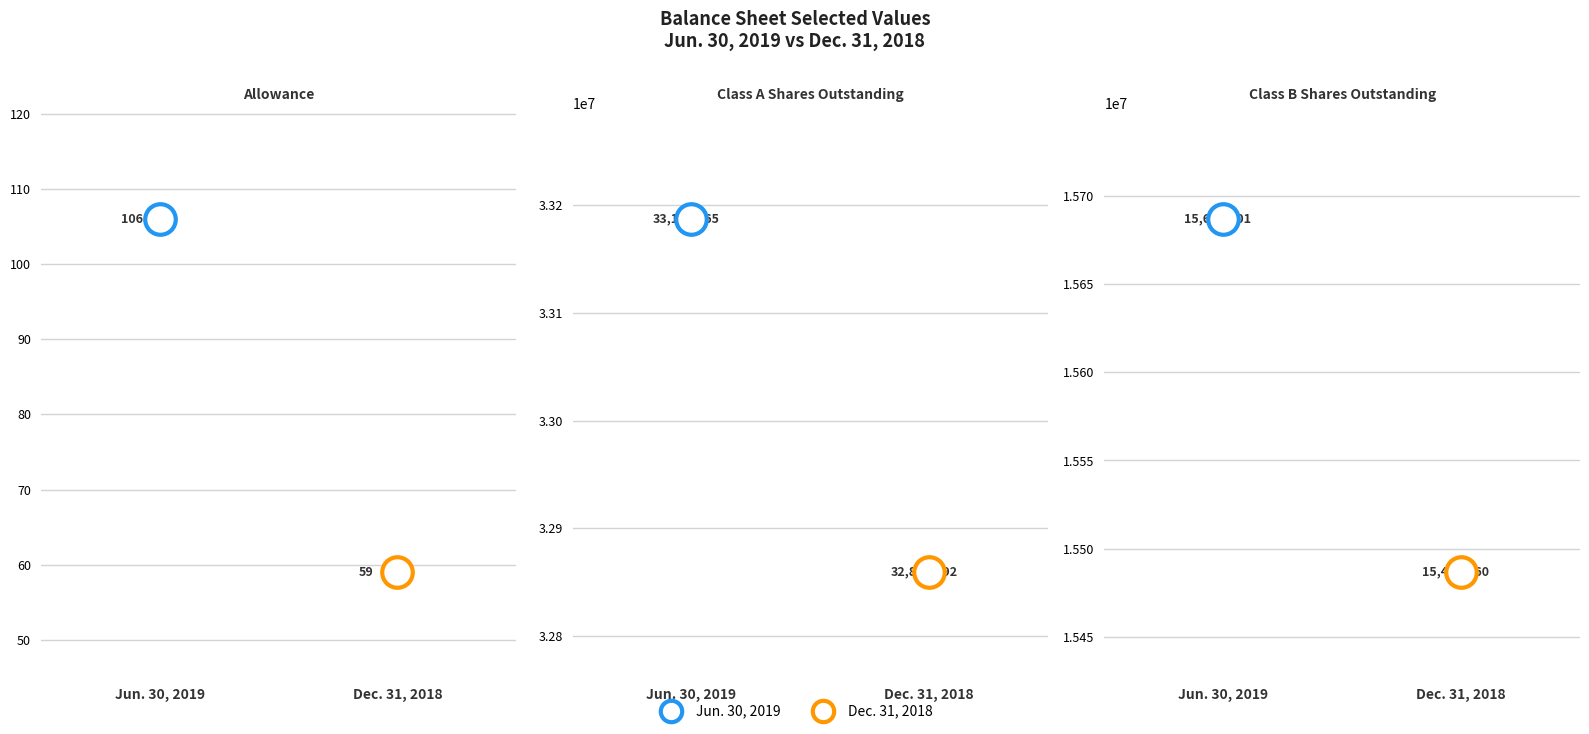

What is the label of the 2nd point from the right?

Class A Shares Outstanding